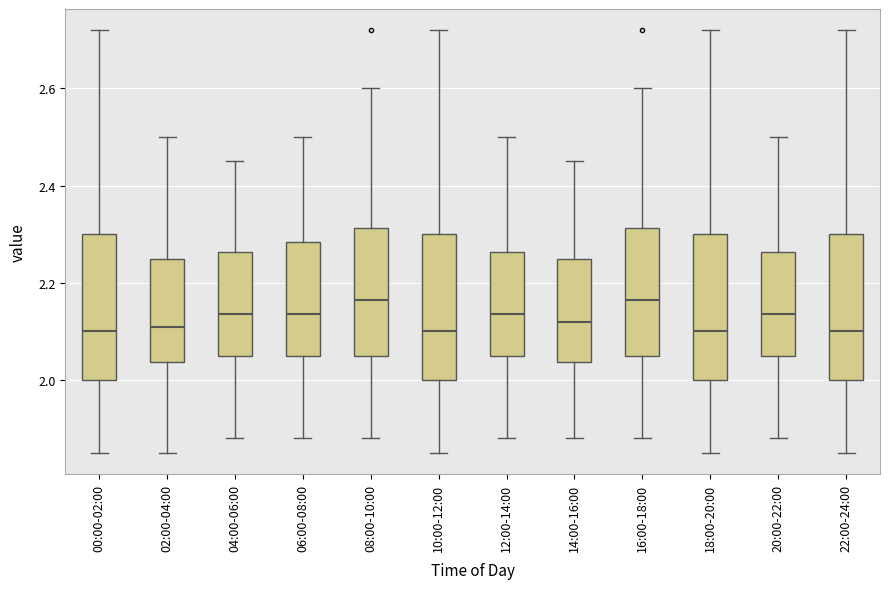

Reading left to right, transcribe this box plot: for each box, give where its median line is, the range the box spans, and where its two whiskers end, as read against the y-axis. The values are not printed on the chart, so give them approximately, as read against the axis.

00:00-02:00: median 2.10, box 2.00 to 2.30, whiskers 1.86 to 2.72
02:00-04:00: median 2.12, box 2.04 to 2.26, whiskers 1.86 to 2.50
04:00-06:00: median 2.14, box 2.06 to 2.26, whiskers 1.88 to 2.46
06:00-08:00: median 2.14, box 2.06 to 2.28, whiskers 1.88 to 2.50
08:00-10:00: median 2.16, box 2.06 to 2.32, whiskers 1.88 to 2.60
10:00-12:00: median 2.10, box 2.00 to 2.30, whiskers 1.86 to 2.72
12:00-14:00: median 2.14, box 2.06 to 2.26, whiskers 1.88 to 2.50
14:00-16:00: median 2.12, box 2.04 to 2.26, whiskers 1.88 to 2.46
16:00-18:00: median 2.16, box 2.06 to 2.32, whiskers 1.88 to 2.60
18:00-20:00: median 2.10, box 2.00 to 2.30, whiskers 1.86 to 2.72
20:00-22:00: median 2.14, box 2.06 to 2.26, whiskers 1.88 to 2.50
22:00-24:00: median 2.10, box 2.00 to 2.30, whiskers 1.86 to 2.72